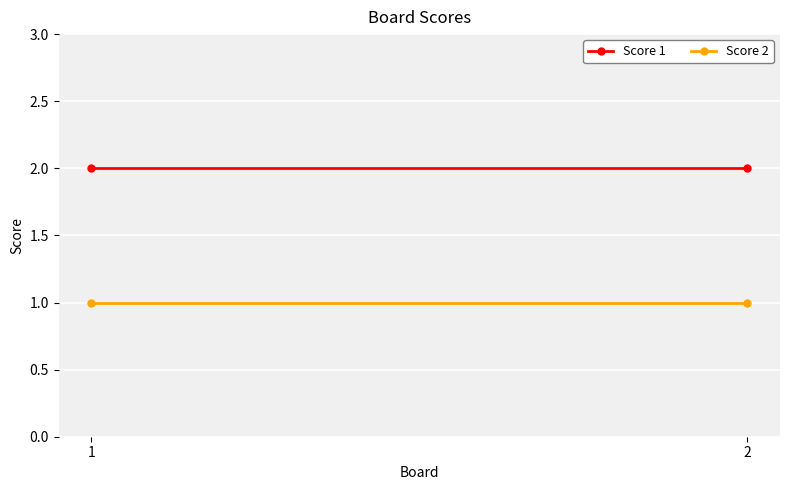

What is the sum of the Score 2 values at 2 and 1?

2